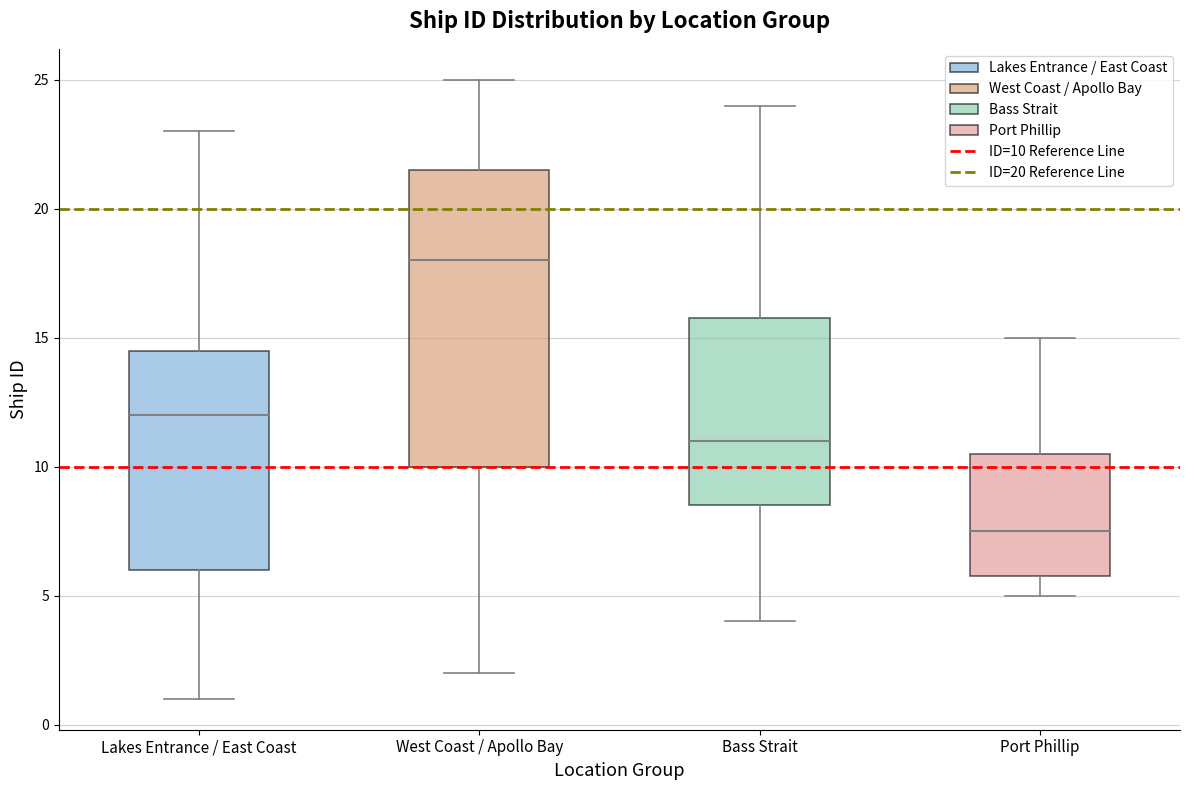

Where does the upper whisker of the box for Lakes Entrance / East Coast end on the y-axis? The values are not printed on the chart, so give them approximately, as read against the axis.

23.0